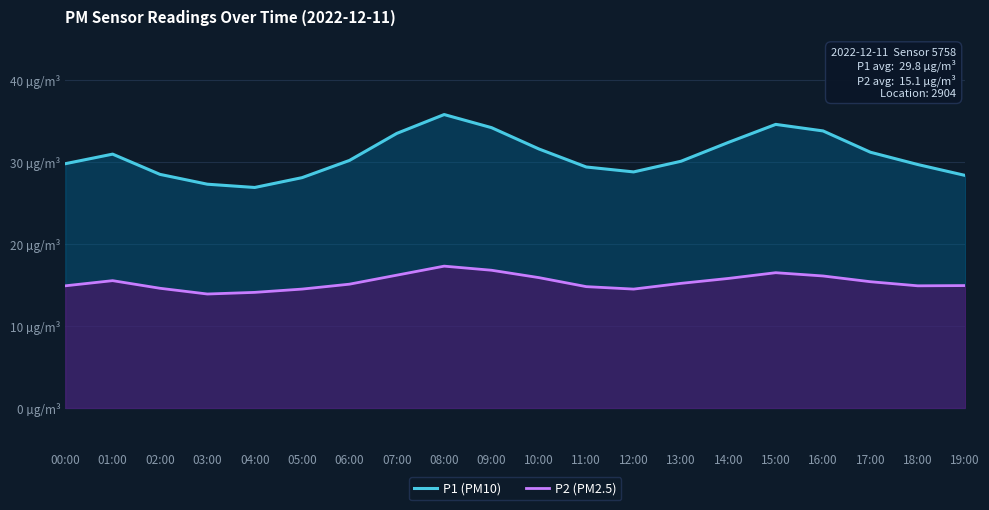

True or false: P1 (PM10) and P2 (PM2.5) cross at least once.

False